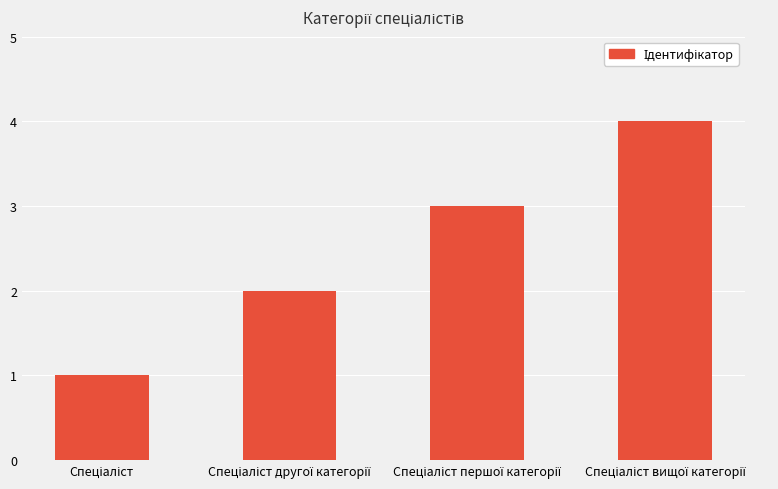

What is the minimum value shown in the chart?

1